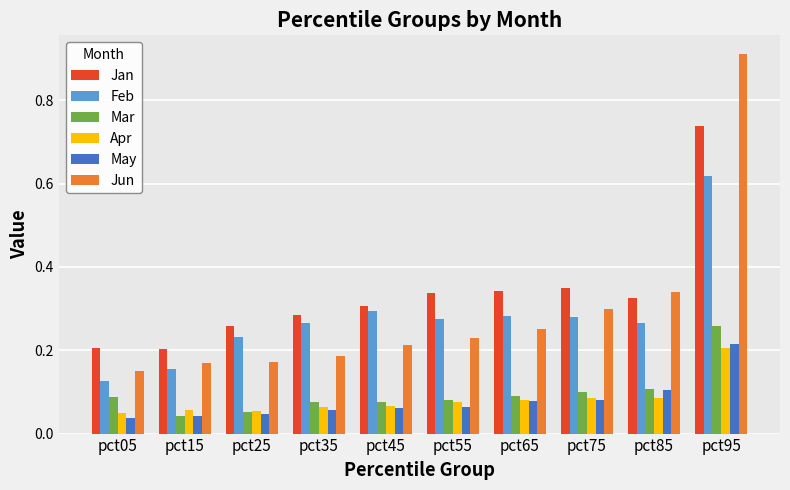

The Jun series shows 0.2 at pct35. True or false?

True